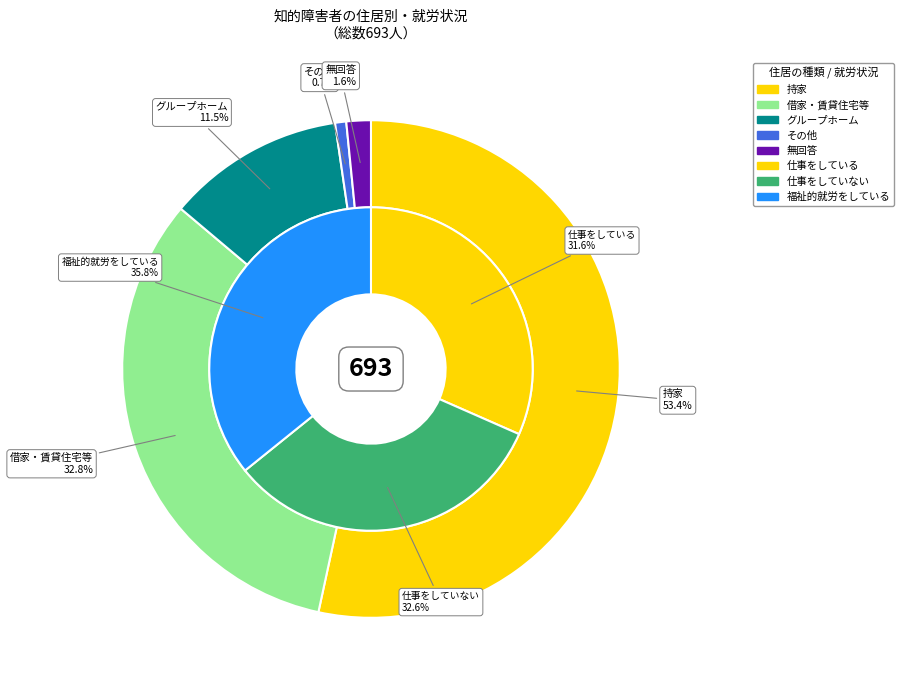

Combined, what portion of the pie is 無回答 and グループホーム?

13.1%